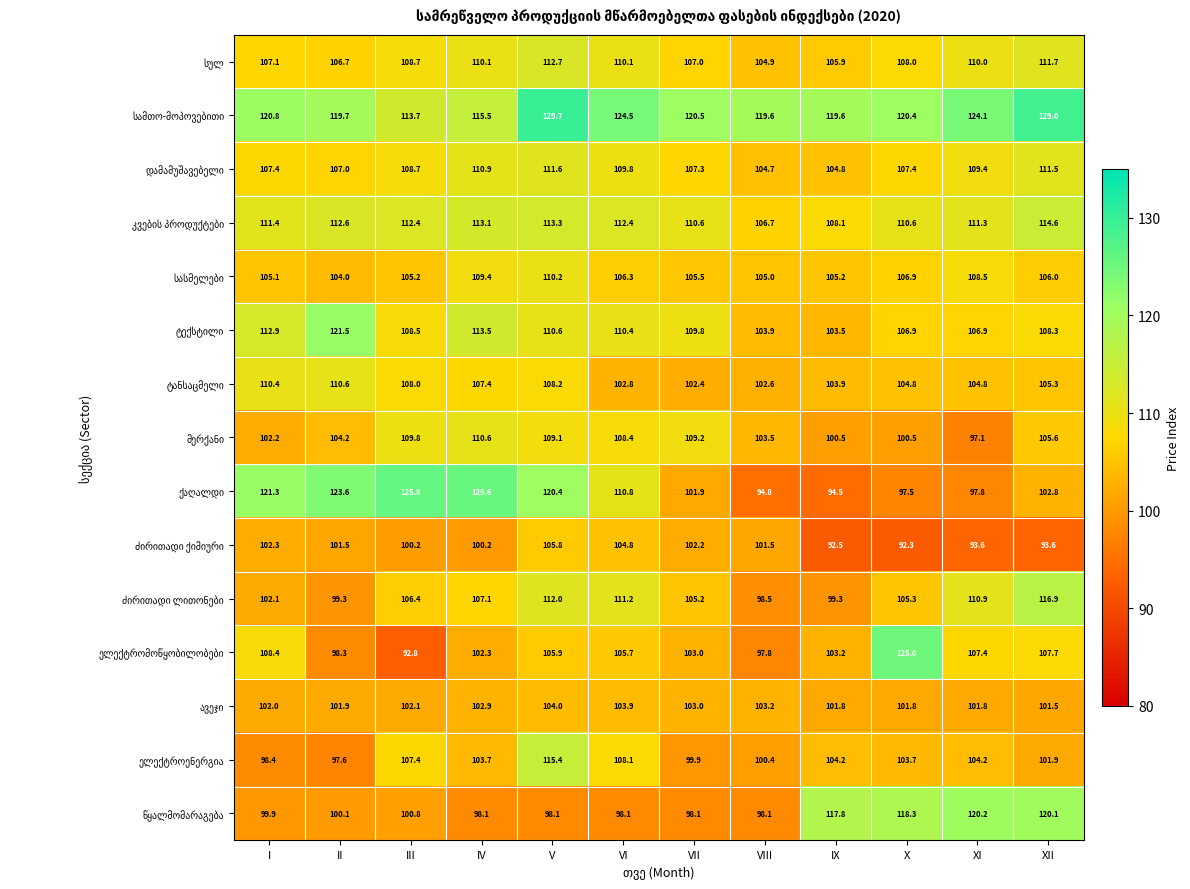

What is the total value across all series at VII?

1585.6